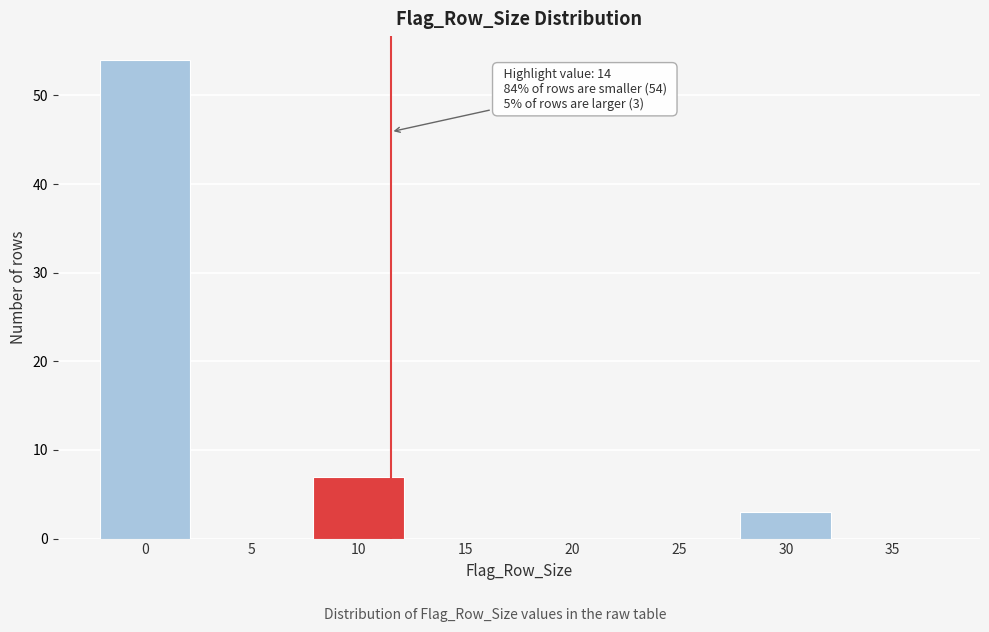

Reading left to right, transcribe all the data shown in this chart.

0=54	5=0	10=7	15=0	20=0	25=0	30=3	35=0